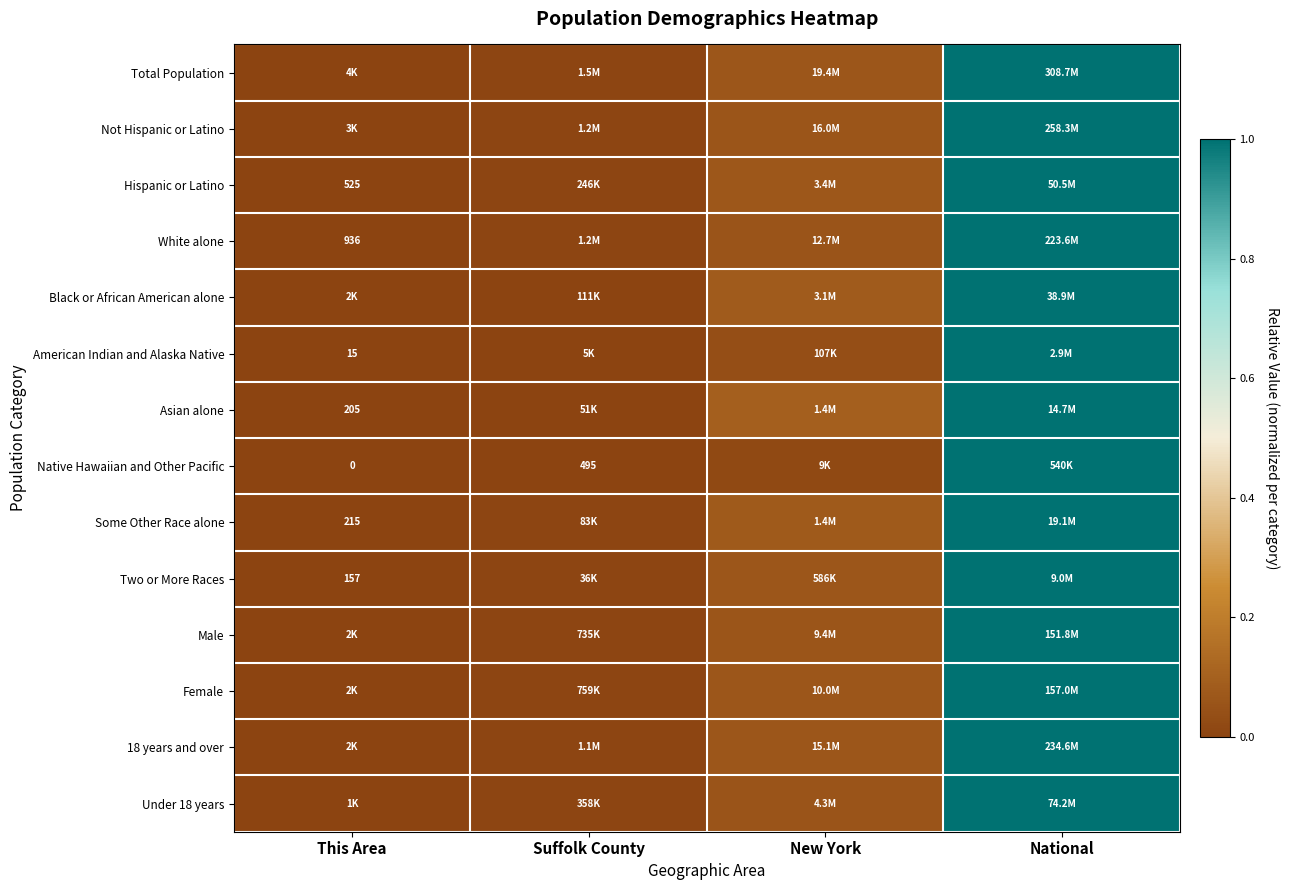

What is the difference between the second highest and minimum values in the Black or African American alone series?

0.1